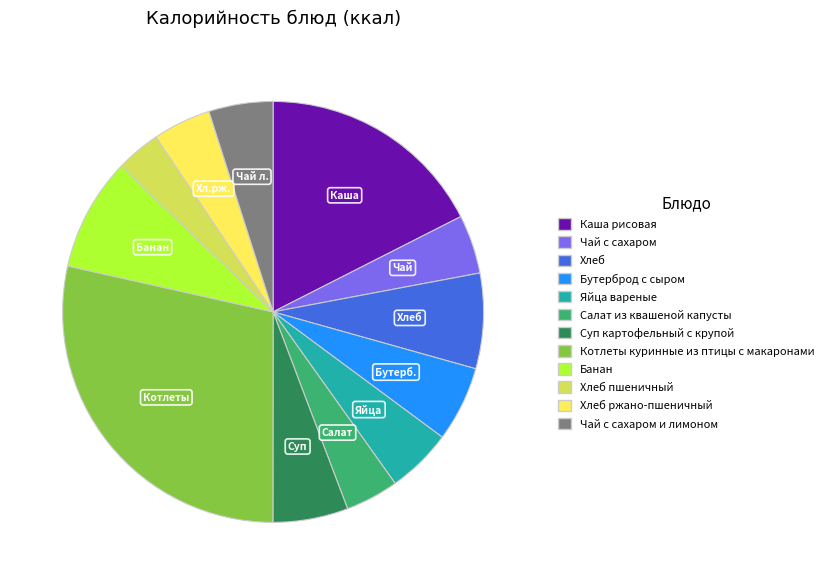

Does Яйца вареные account for over 50% of the chart?

No